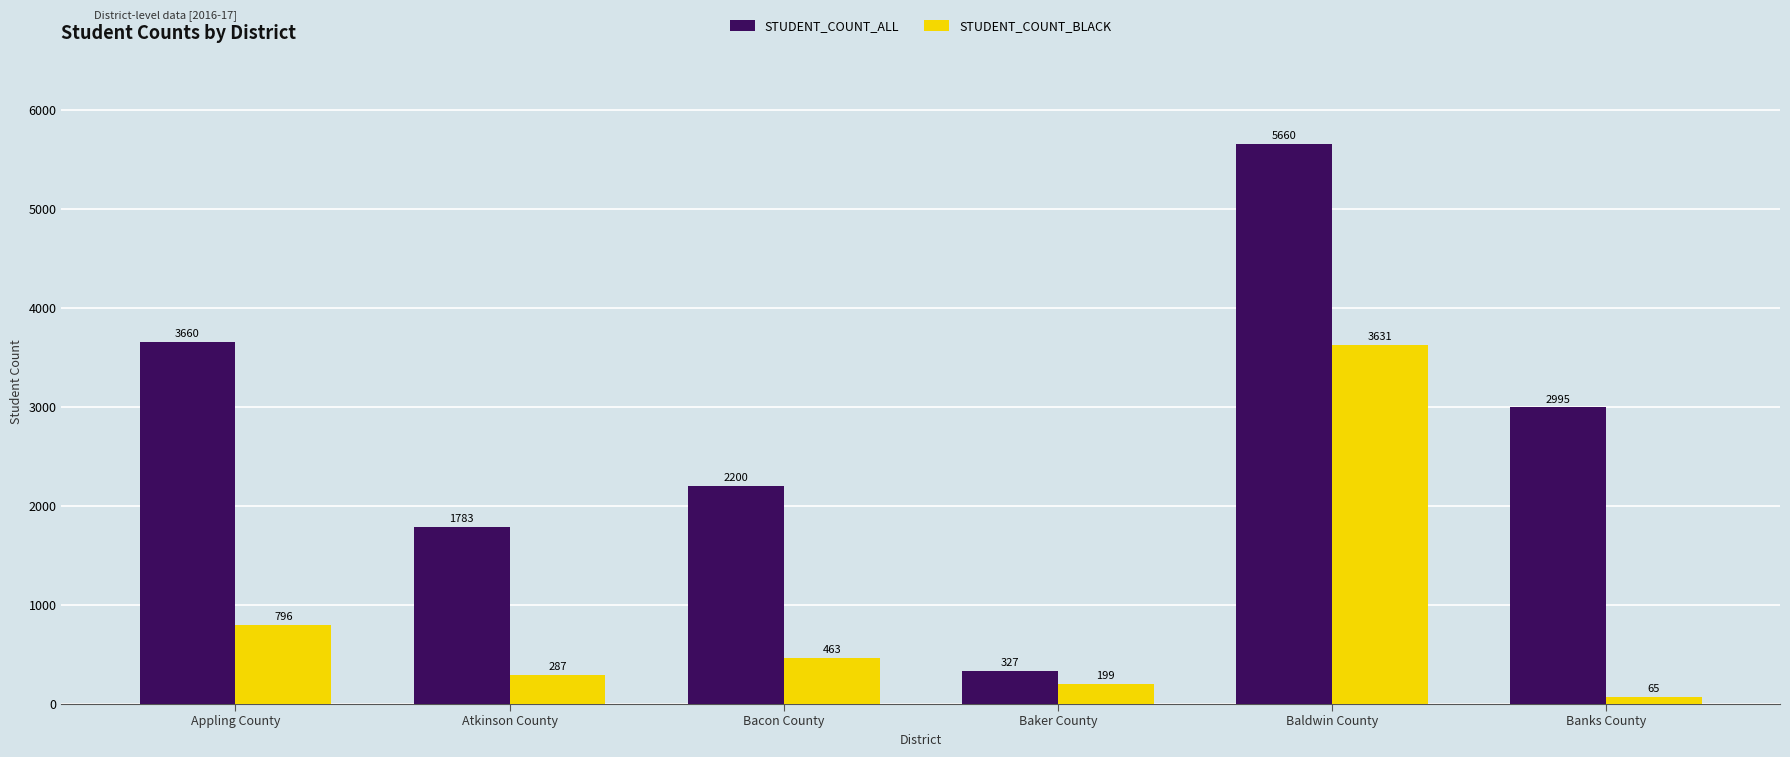

True or false: STUDENT_COUNT_ALL has a value of 1148 at Atkinson County.

False